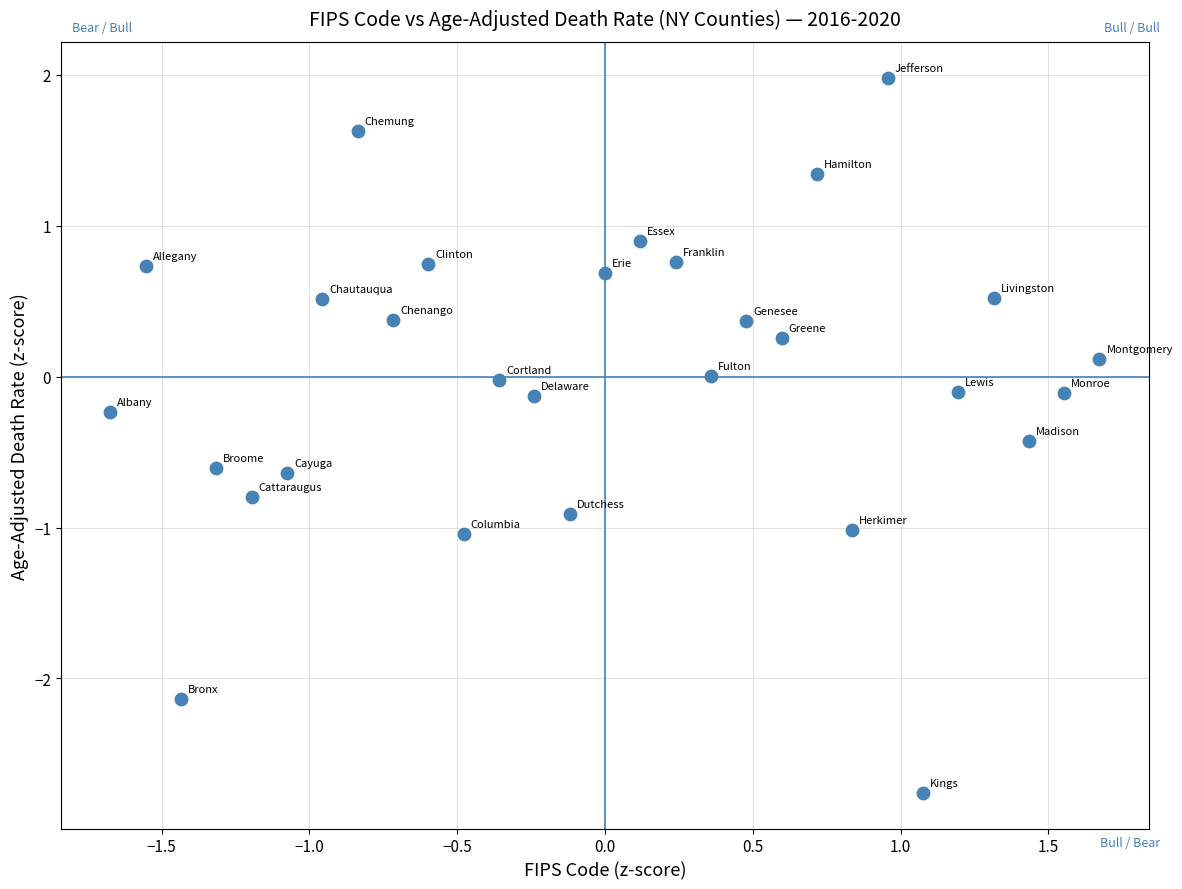

What is the range of Y values (max minus min)?

4.7